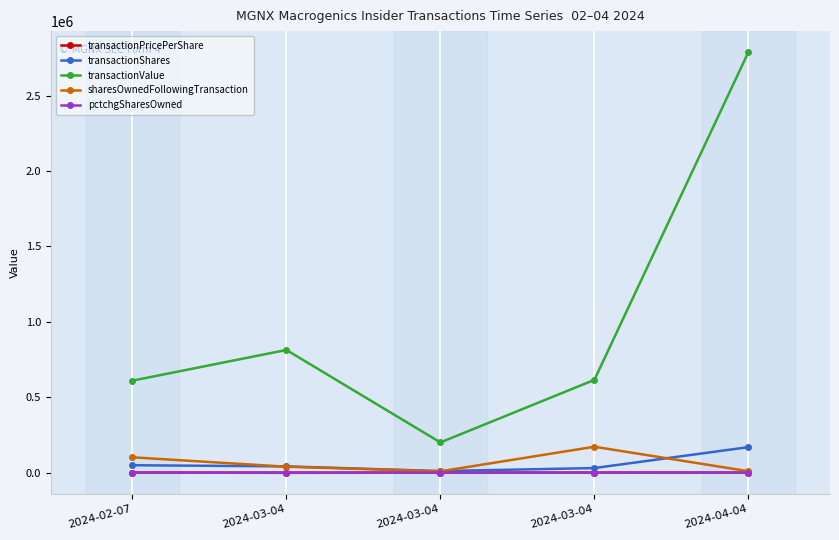

Which category has the highest value across all series?

2024-04-04